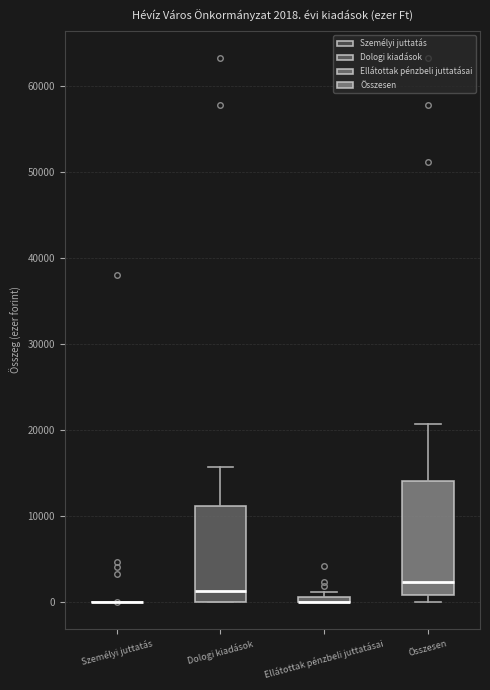

Which box is the tallest, from its lower edge to its upper edge?

Összesen